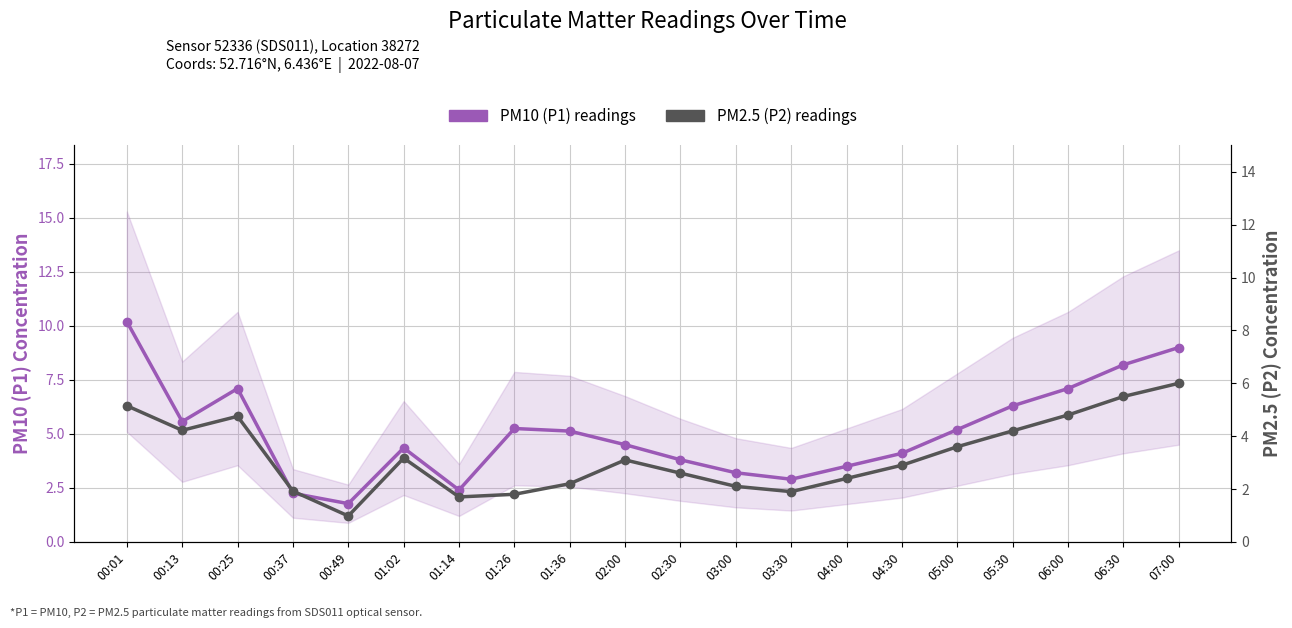

Reading left to right, list all the values displayed in this chart.

PM10 (P1) readings: 10.2	5.6	7.1	2.2	1.8	4.3	2.4	5.2	5.1	4.5	3.8	3.2	2.9	3.5	4.1	5.2	6.3	7.1	8.2	9.0
PM2.5 (P2) readings: 5.2	4.2	4.8	1.9	1.0	3.2	1.7	1.8	2.2	3.1	2.6	2.1	1.9	2.4	2.9	3.6	4.2	4.8	5.5	6.0